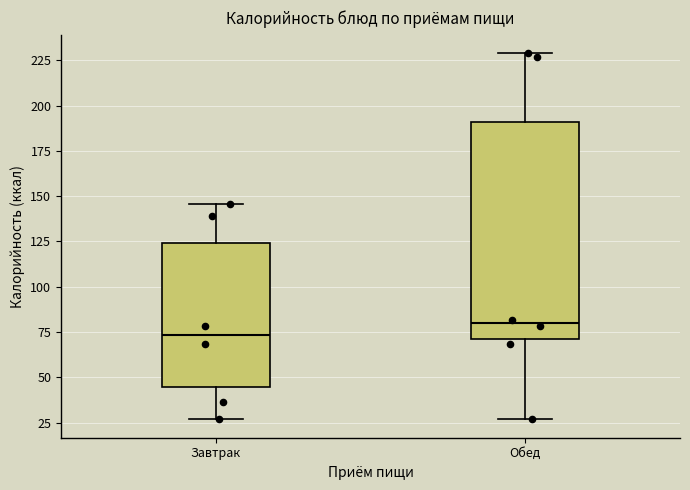

Reading left to right, read every box against the y-axis: the position of its median line, the range the box covers, and the ends of its whiskers. The values are not printed on the chart, so give them approximately, as read against the axis.

Завтрак: median 75, box 45 to 125, whiskers 25 to 145
Обед: median 80, box 70 to 190, whiskers 25 to 230